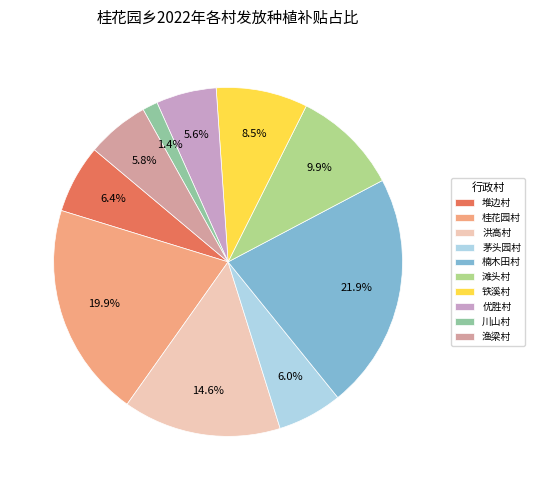

What is the largest slice in the pie chart?

楠木田村